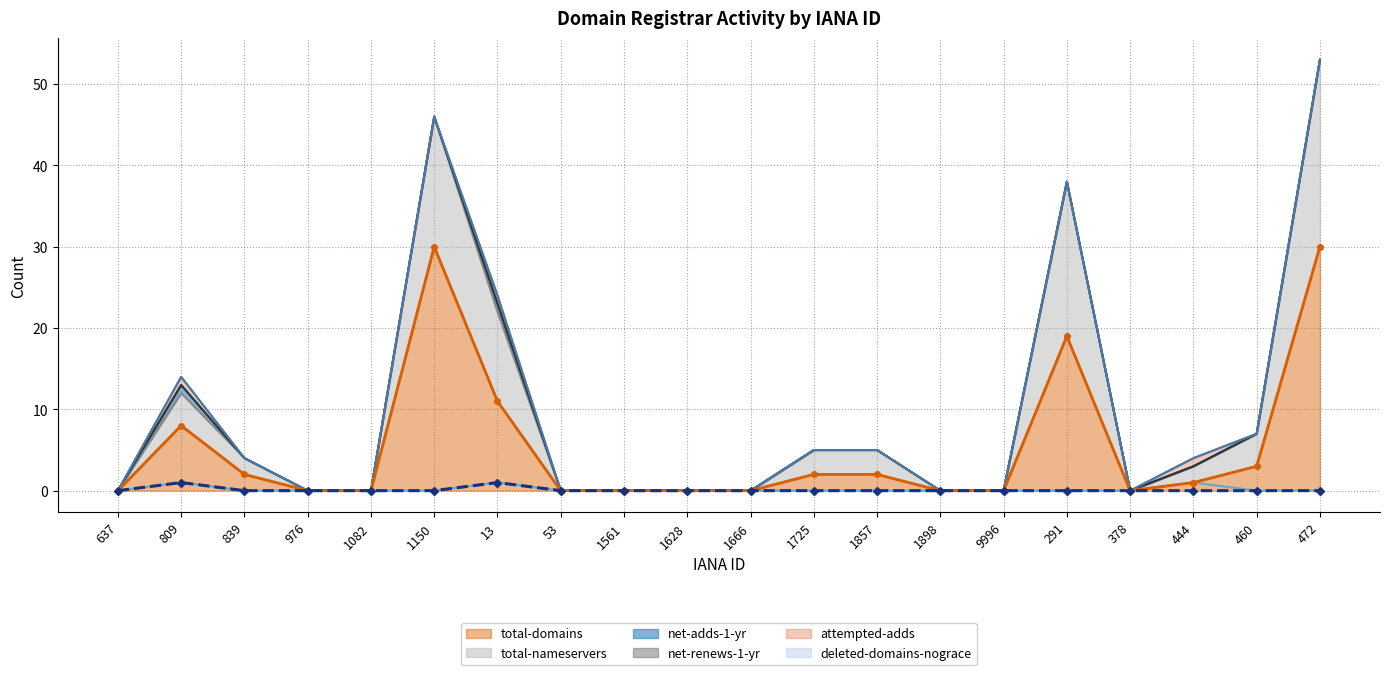

True or false: total-nameservers and total-domains intersect in this chart.

False